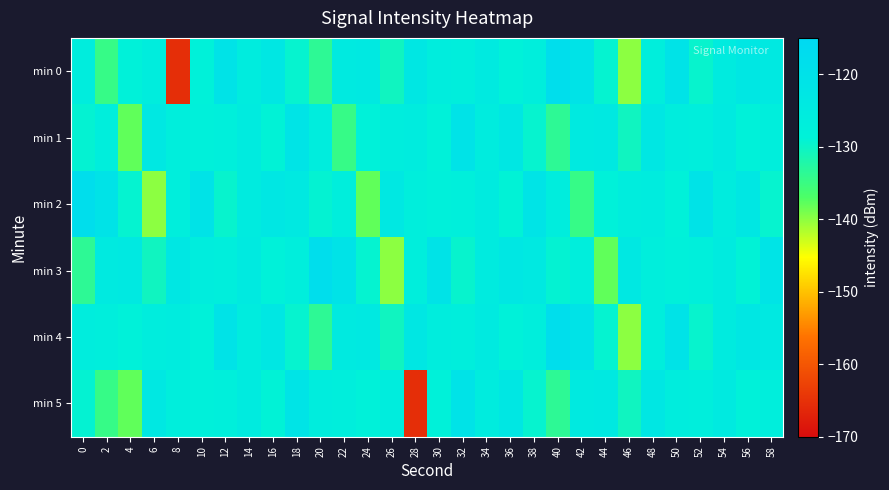

How many categories are shown in the chart?

30